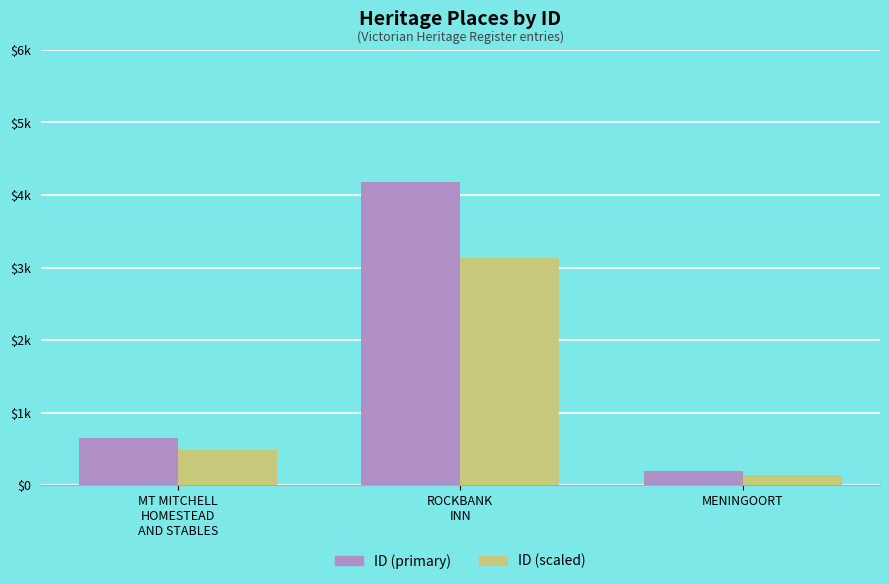

At which category is the sum across all series the highest?

ROCKBANK
INN